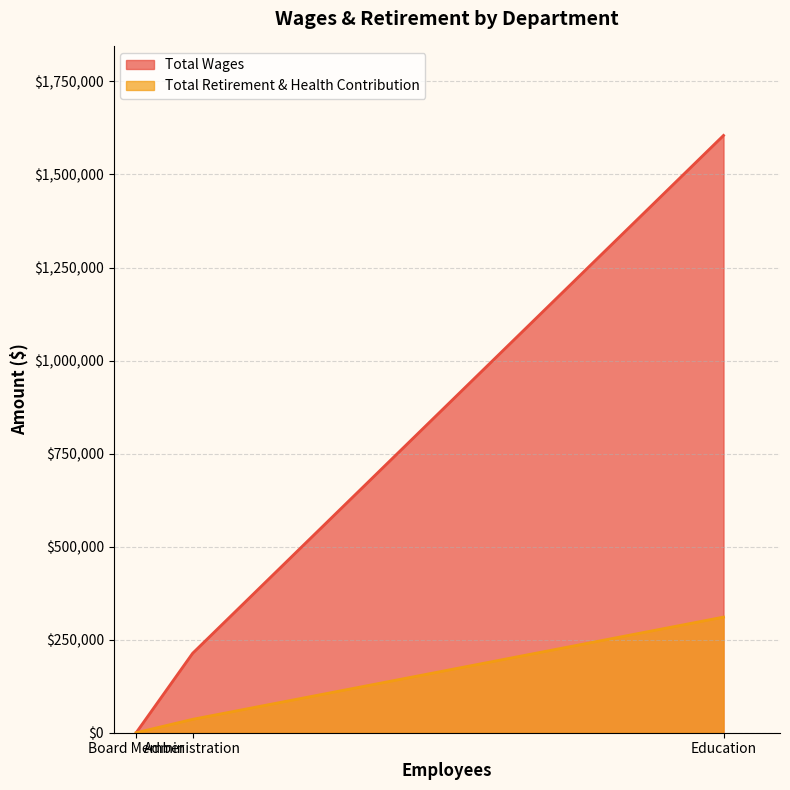

Rank the series by their average value, from lowest to highest.

Total Retirement & Health Contribution, Total Wages